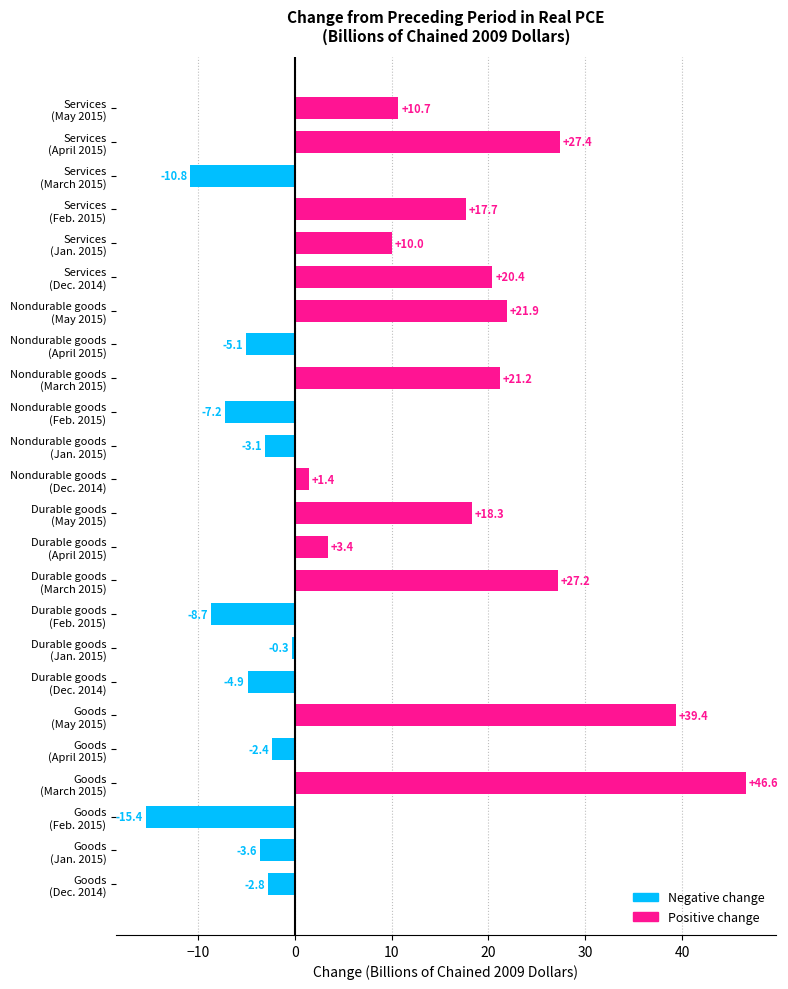

Reading bottom to top, transcribe all the data shown in this chart.

-2.8	-3.6	-15.4	46.6	-2.4	39.4	-4.9	-0.3	-8.7	27.2	3.4	18.3	1.4	-3.1	-7.2	21.2	-5.1	21.9	20.4	10.0	17.7	-10.8	27.4	10.7